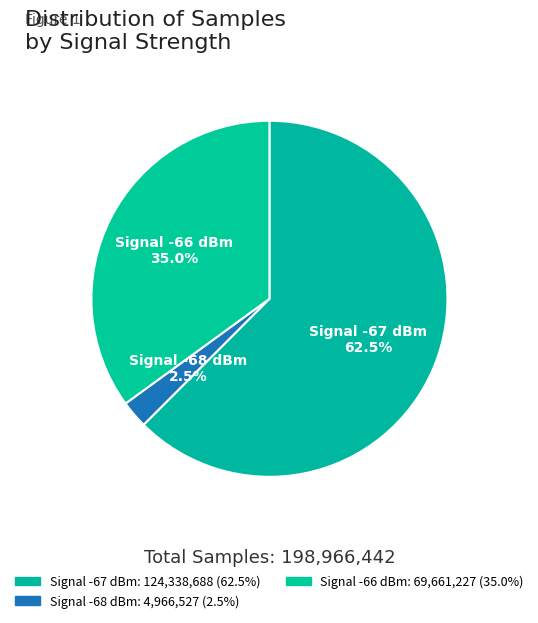

Which category has the biggest portion of the pie?

Signal -67 dBm